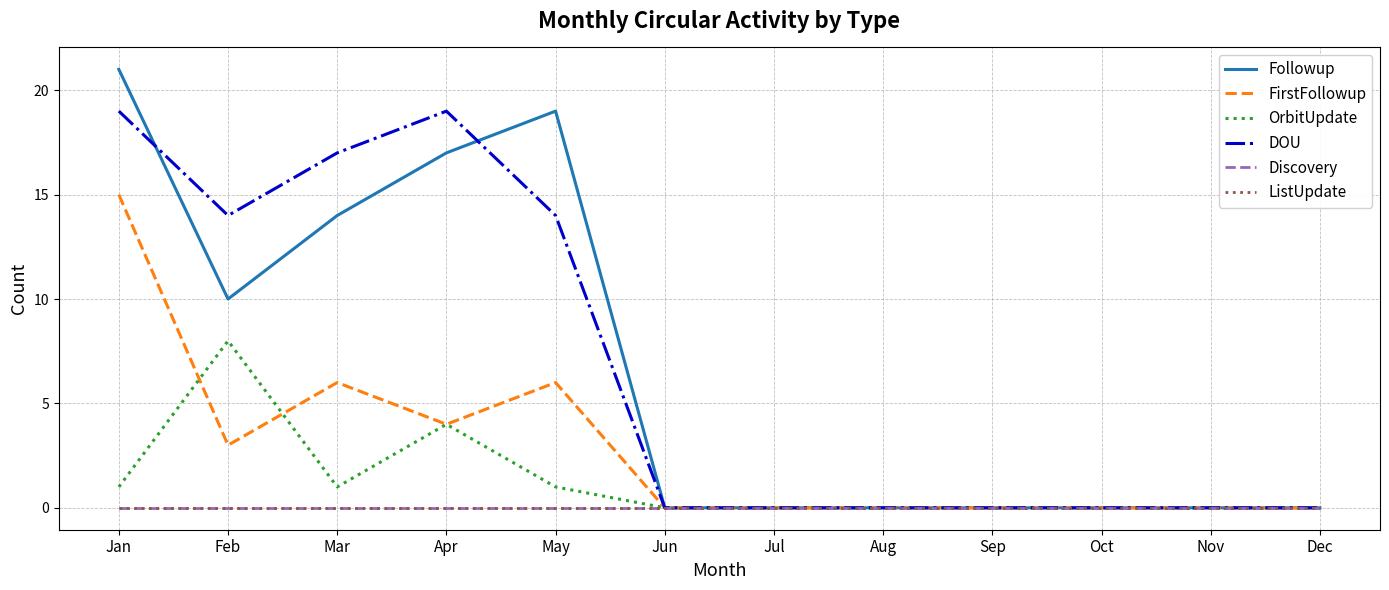

What is the maximum value shown in the chart?

21